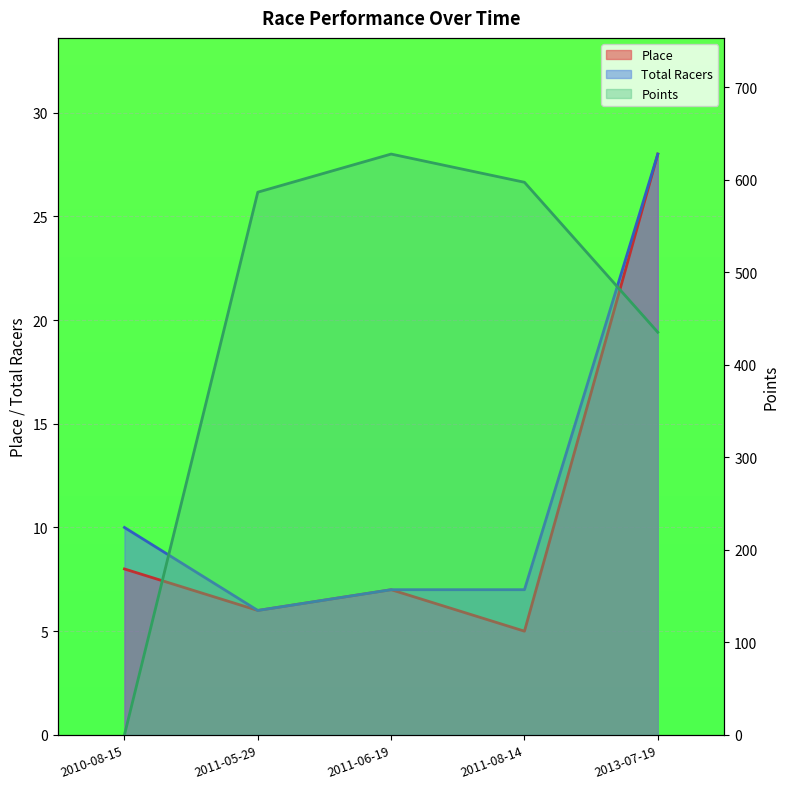

Reading left to right, what are all the values shown in this chart?

Place: 8.0	6.0	7.0	5.0	28.0
Total Racers: 10.0	6.0	7.0	7.0	28.0
Points: 0.0	586.7	627.9	597.4	435.3